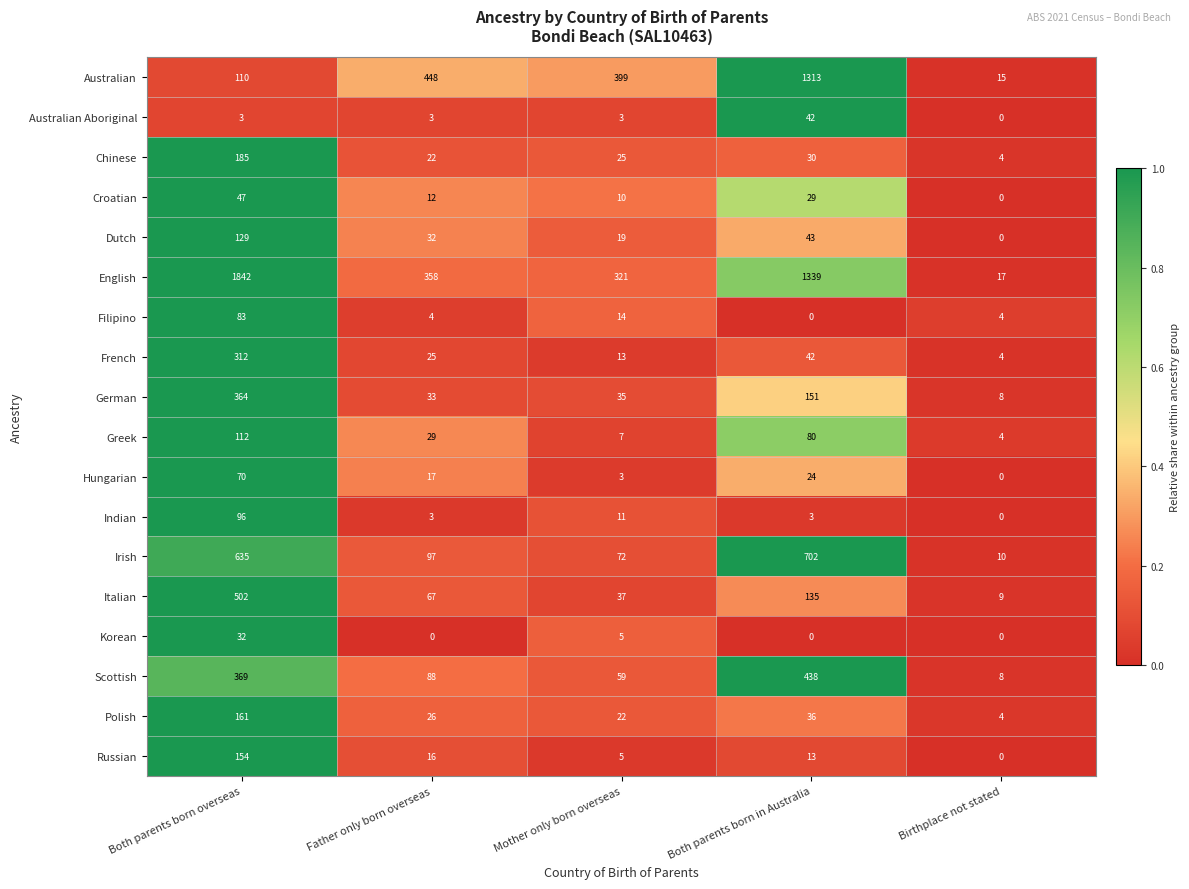

What is the greatest value displayed?

1842